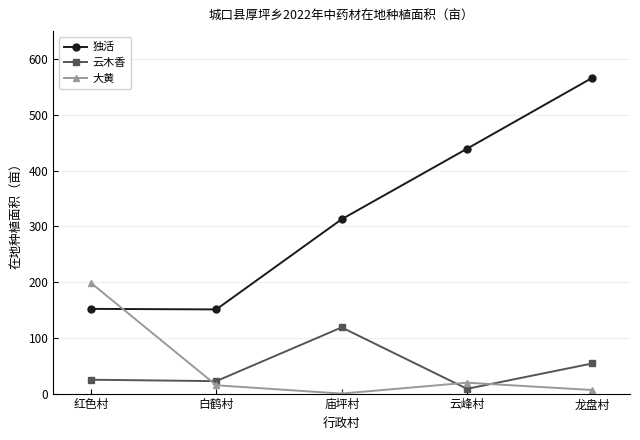

Between which two adjacent categories do 独活 and 大黄 first intersect?

红色村 and 白鹤村